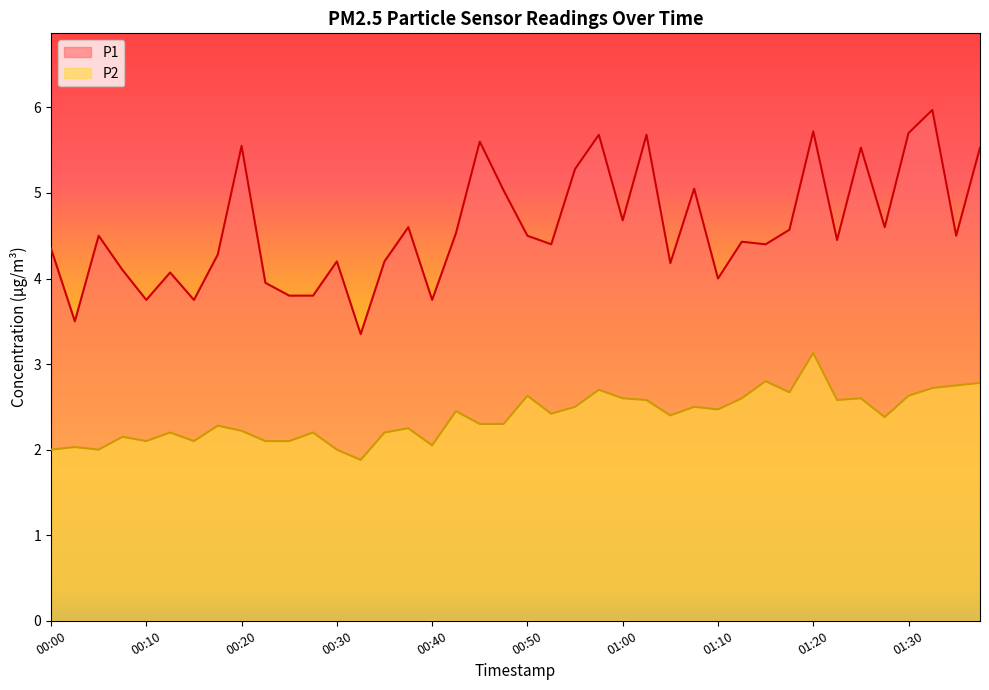

What is the sum of the P1 values at 01:17 and 00:03?

8.1